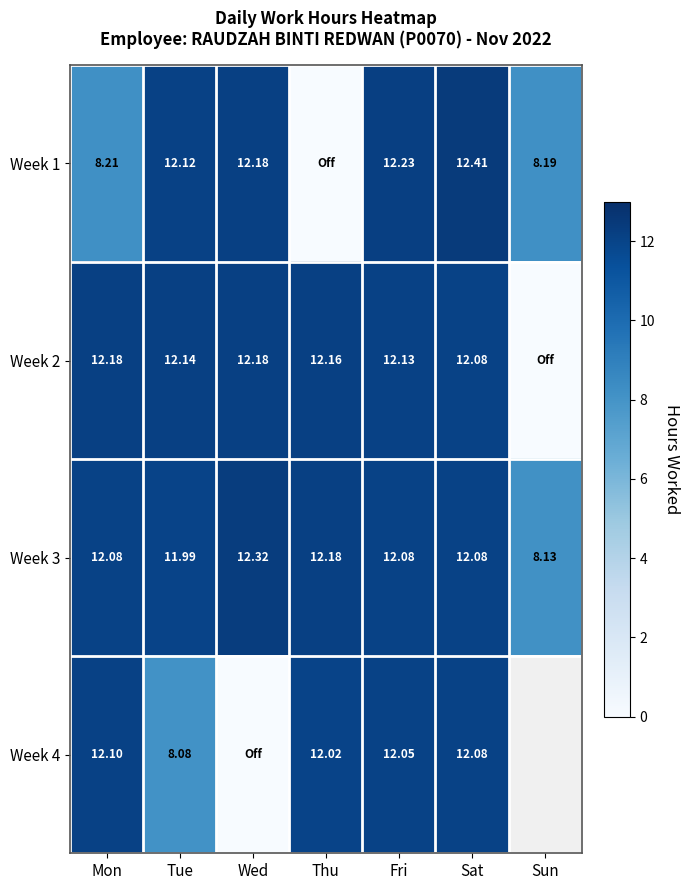

What is the difference between the Week 3 values at Wed and Fri?

0.2